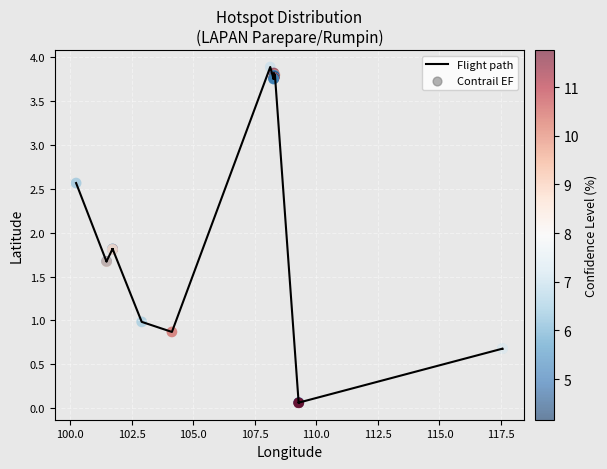

What is the maximum value shown in the chart?

3.9